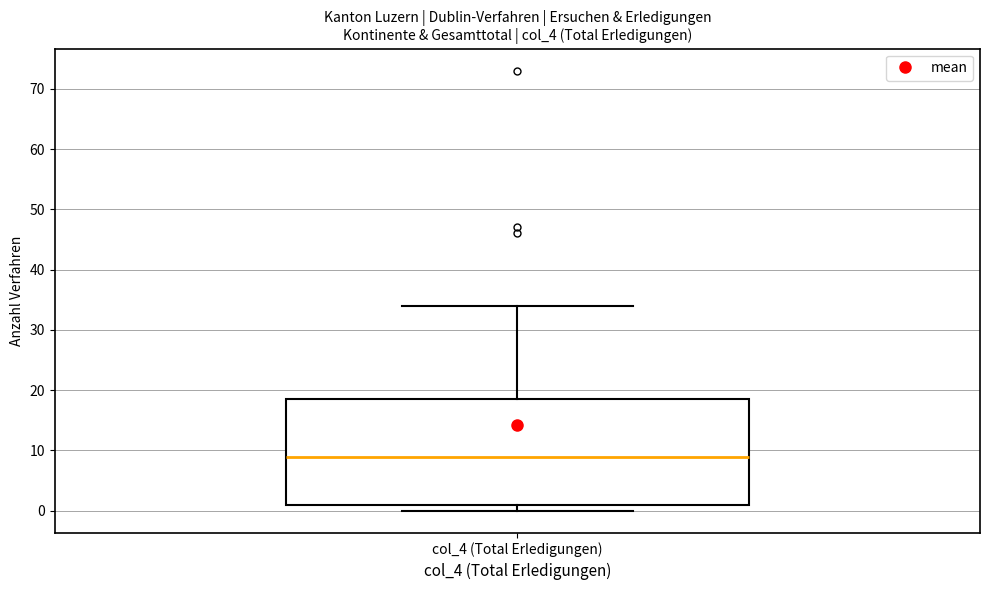

Read this box plot against the y-axis: the position of the median line, the range covered by the box, and the ends of both whiskers. The values are not printed on the chart, so give them approximately, as read against the axis.

median 9, box 1 to 19, whiskers 0 to 34